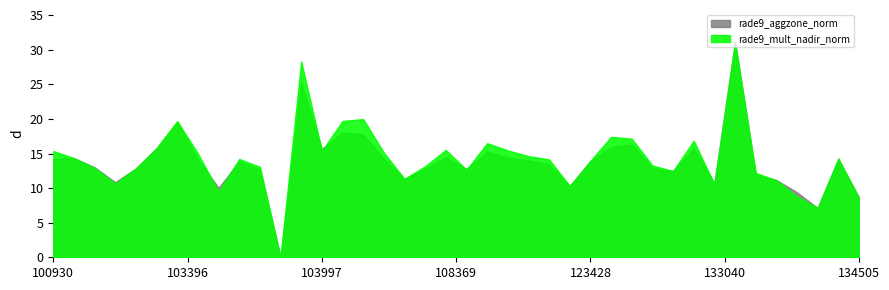

How many values in rade9_mult_nadir_norm are above zero?

39